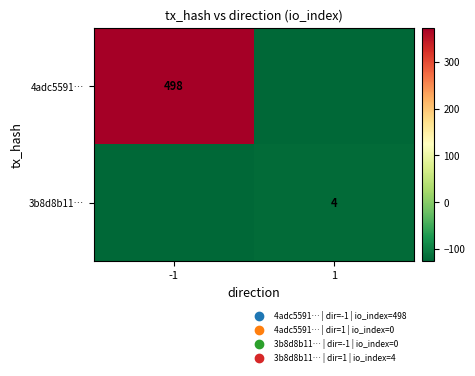

The value of 4adc5591… at -1 is 498.0. True or false?

True